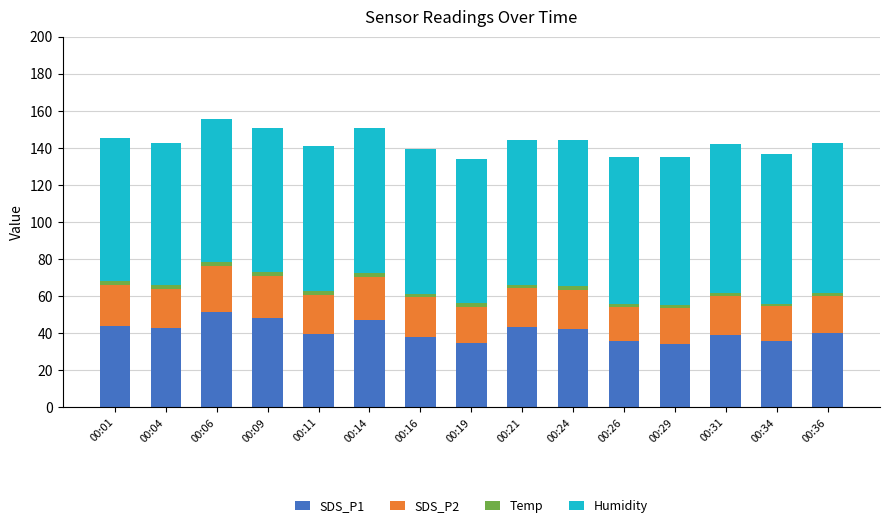

What are all the series names shown in the legend?

SDS_P1, SDS_P2, Temp, Humidity